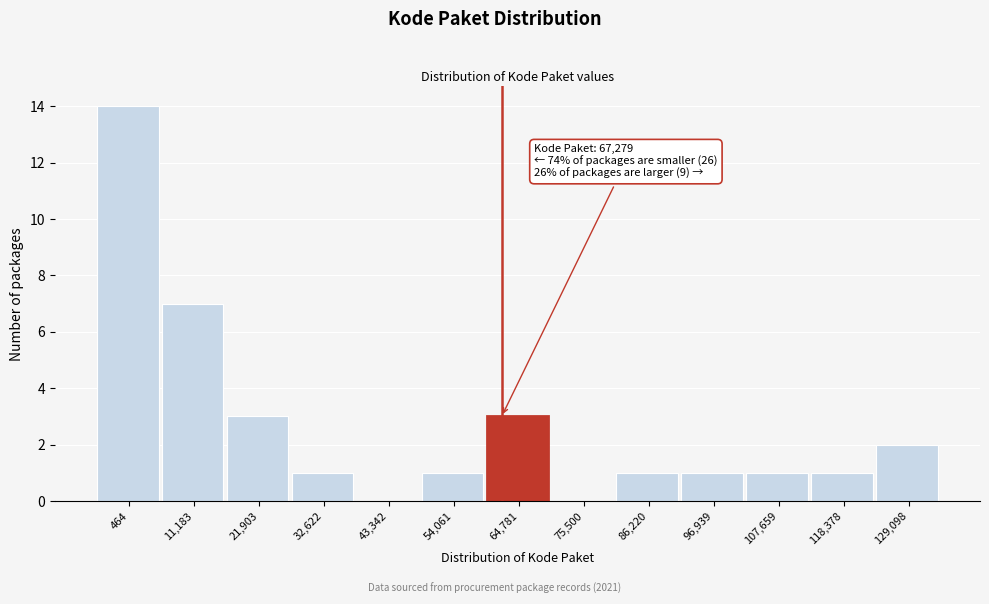

Reading left to right, extract all data points from this chart.

464=14	11,183=7	21,903=3	32,622=1	43,342=0	54,061=1	64,781=3	75,500=0	86,220=1	96,939=1	107,659=1	118,378=1	129,098=2